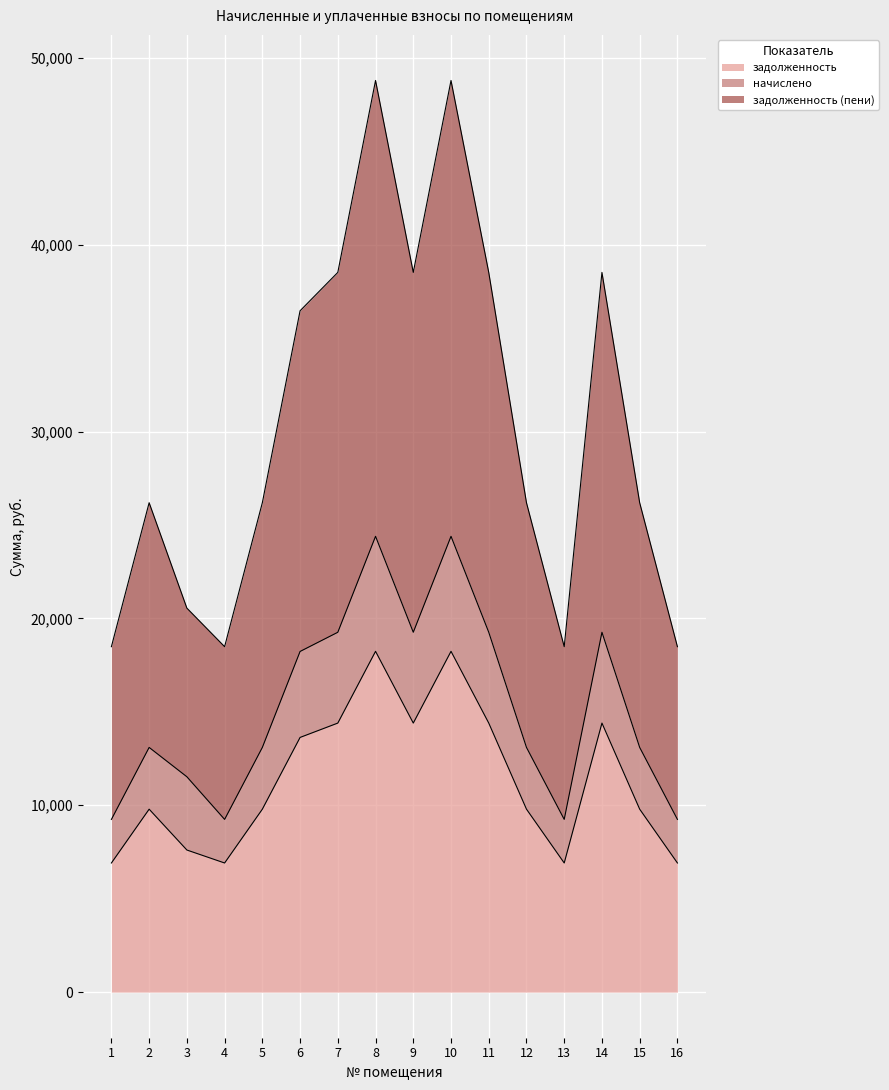

Where is задолженность nearest to the value 12576?

6